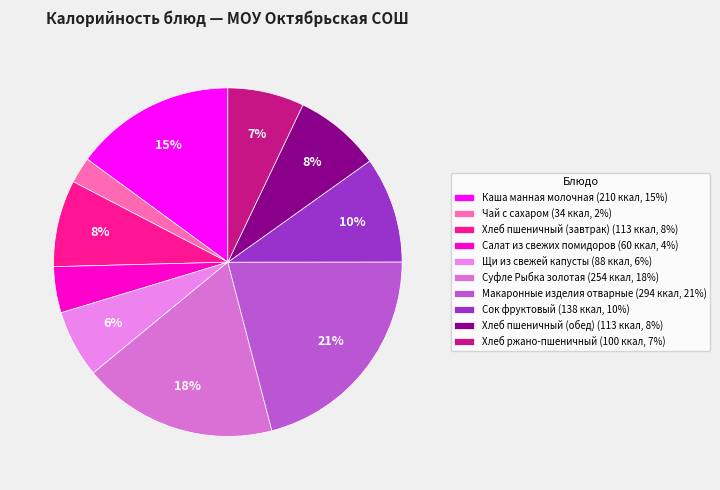

How many segments does this pie chart have?

10